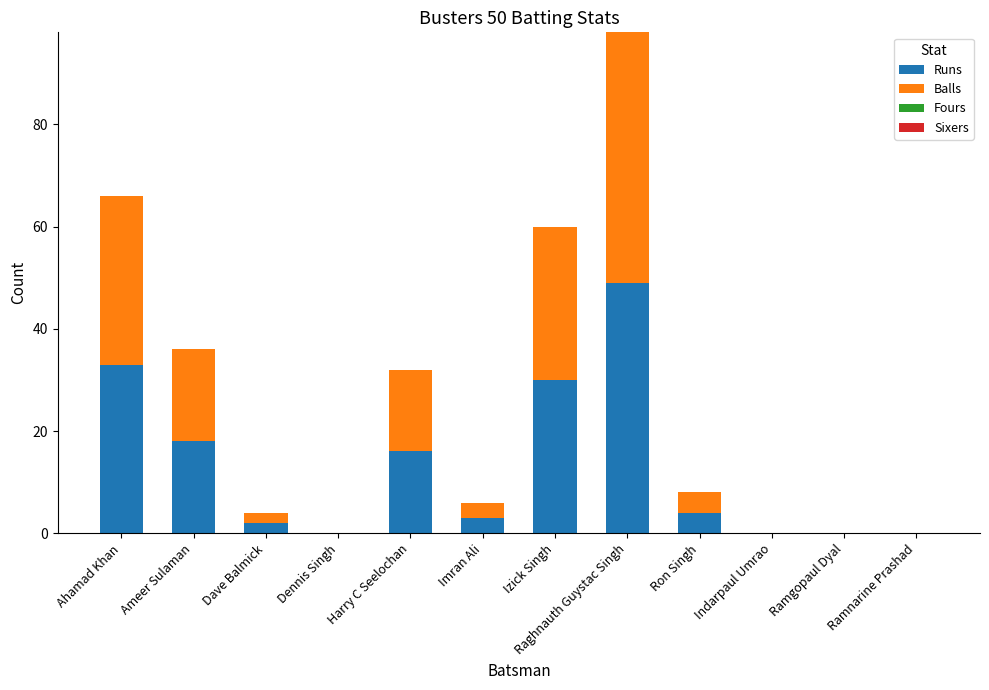

What is the total value across all series at Ron Singh?

8